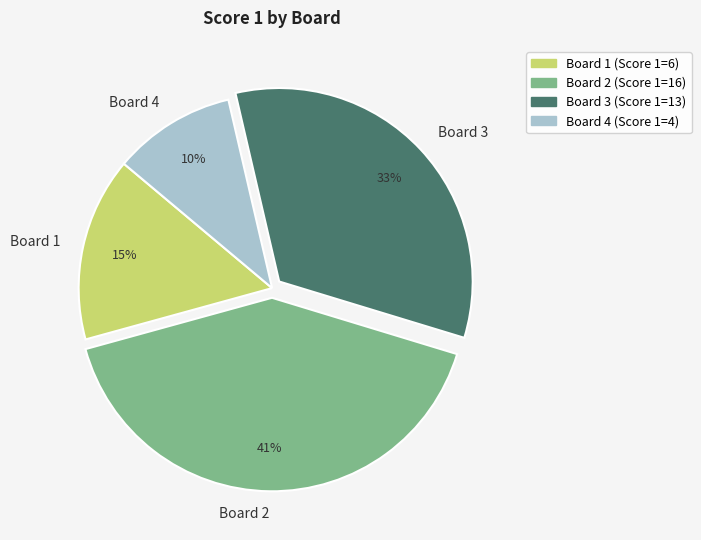

To the nearest percent, what percentage of the pie is Board 2?

41%